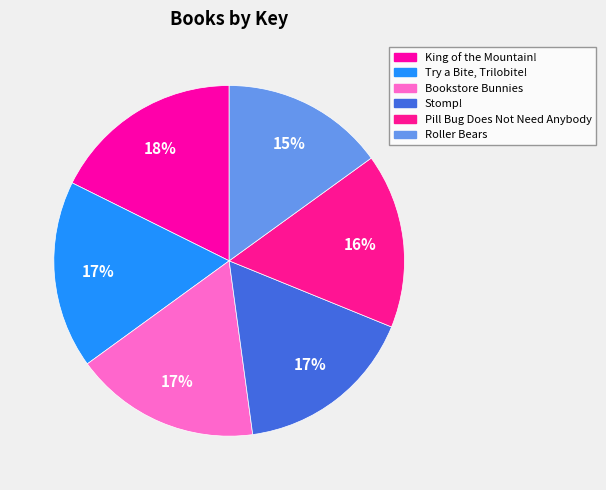

How many slices are in this pie chart?

6